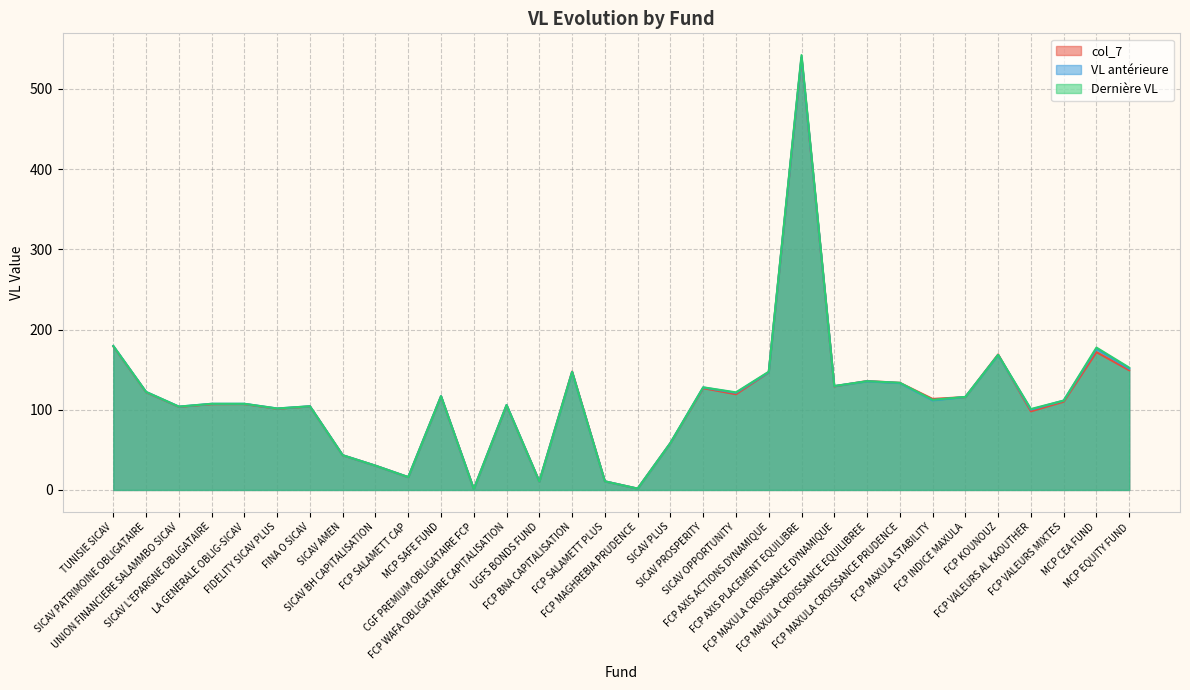

Reading left to right, list all the values displayed in this chart.

col_7: 178.9	121.8	103.6	106.9	107.0	101.2	104.1	43.2	30.2	16.0	116.6	1.1	105.5	10.5	147.6	10.7	1.6	58.4	126.8	119.3	146.7	538.9	129.1	135.8	133.5	113.5	115.8	168.9	98.0	110.0	171.8	149.2
VL antérieure: 179.4	122.2	103.9	107.4	107.4	101.5	104.3	43.3	30.2	16.0	116.9	1.1	105.8	10.5	147.1	10.7	1.6	58.5	127.7	121.1	146.8	539.5	129.4	135.4	133.3	111.7	115.9	168.2	100.1	111.4	176.0	151.2
Dernière VL: 179.4	122.2	103.9	107.4	107.4	101.6	104.3	43.3	30.2	16.0	116.9	1.1	105.9	10.6	147.1	10.7	1.6	58.5	128.0	121.7	147.4	542.1	129.6	135.6	133.6	112.3	116.0	168.4	100.9	111.4	177.5	152.5